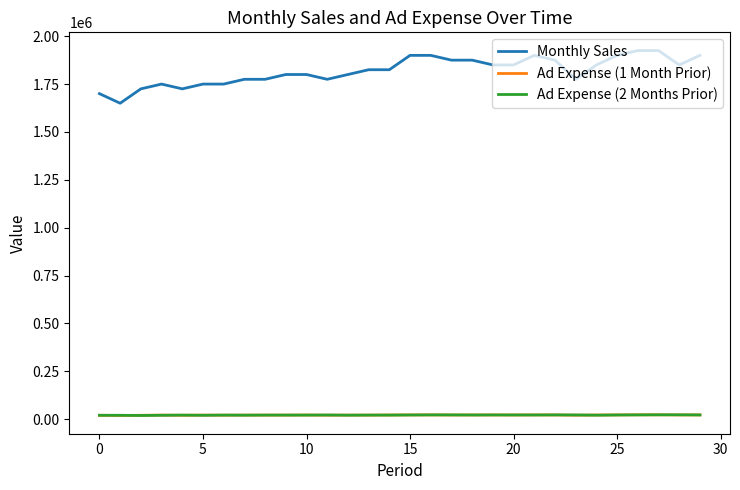

Which series has the largest total across all categories?

Monthly Sales